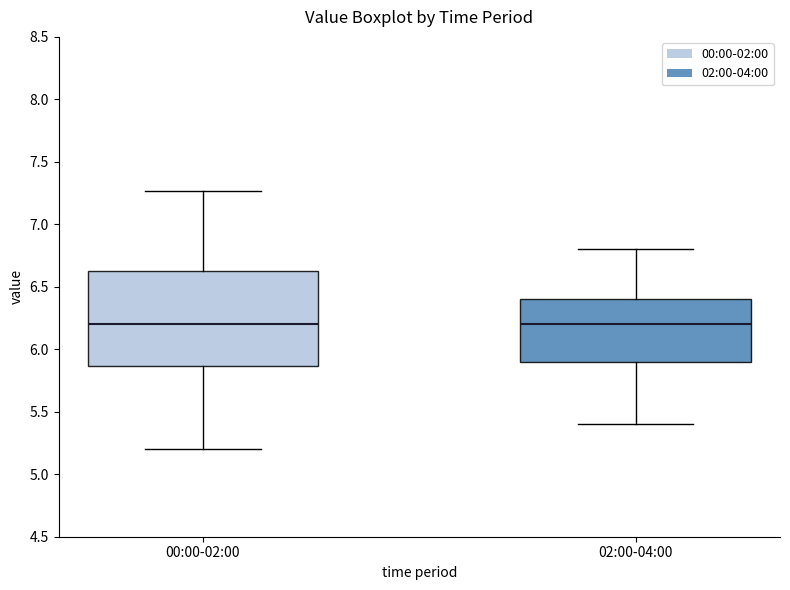

Which box is the tallest, from its lower edge to its upper edge?

00:00-02:00